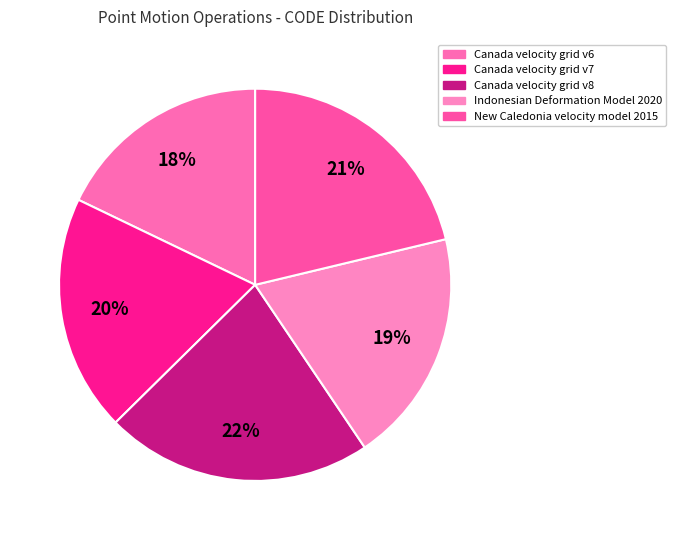

Approximately how many times larger is the value at Canada velocity grid v8 compared to Canada velocity grid v7?

1.1